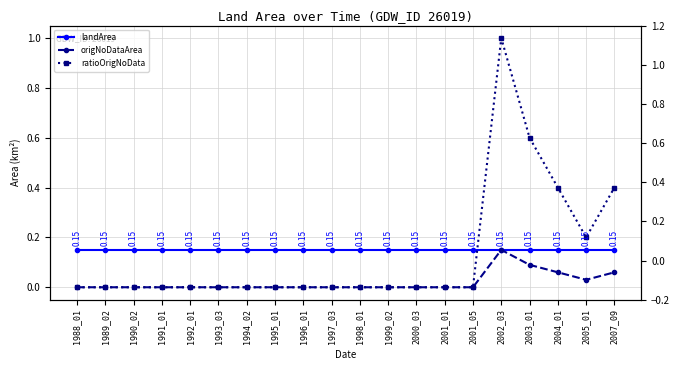

The ratioOrigNoData series shows 0.0 at 1993_03. True or false?

True